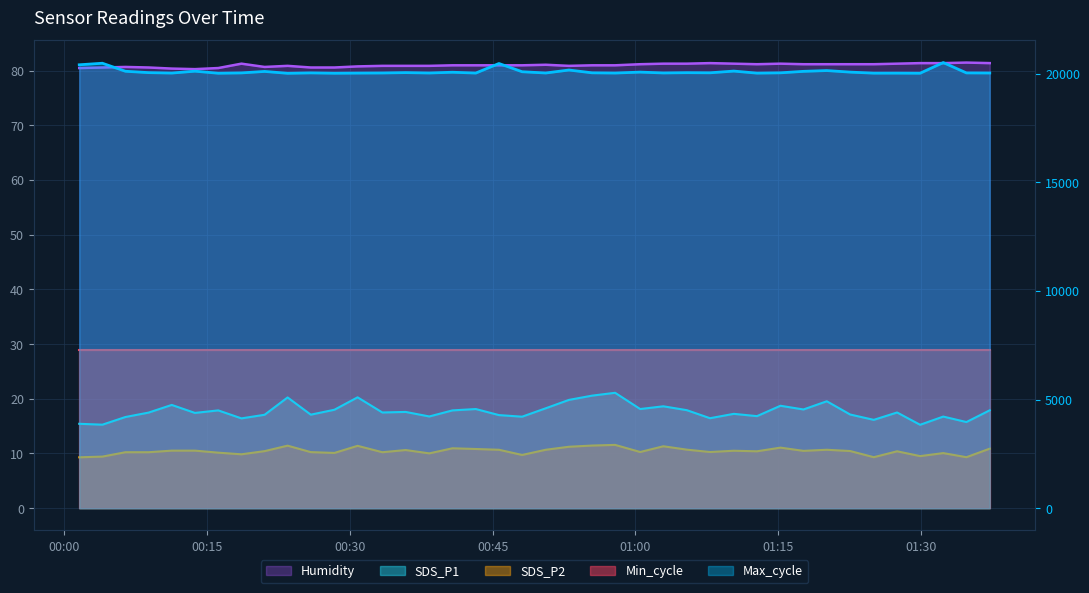

What position from the left is 2021/01/31 01:25:02?

35